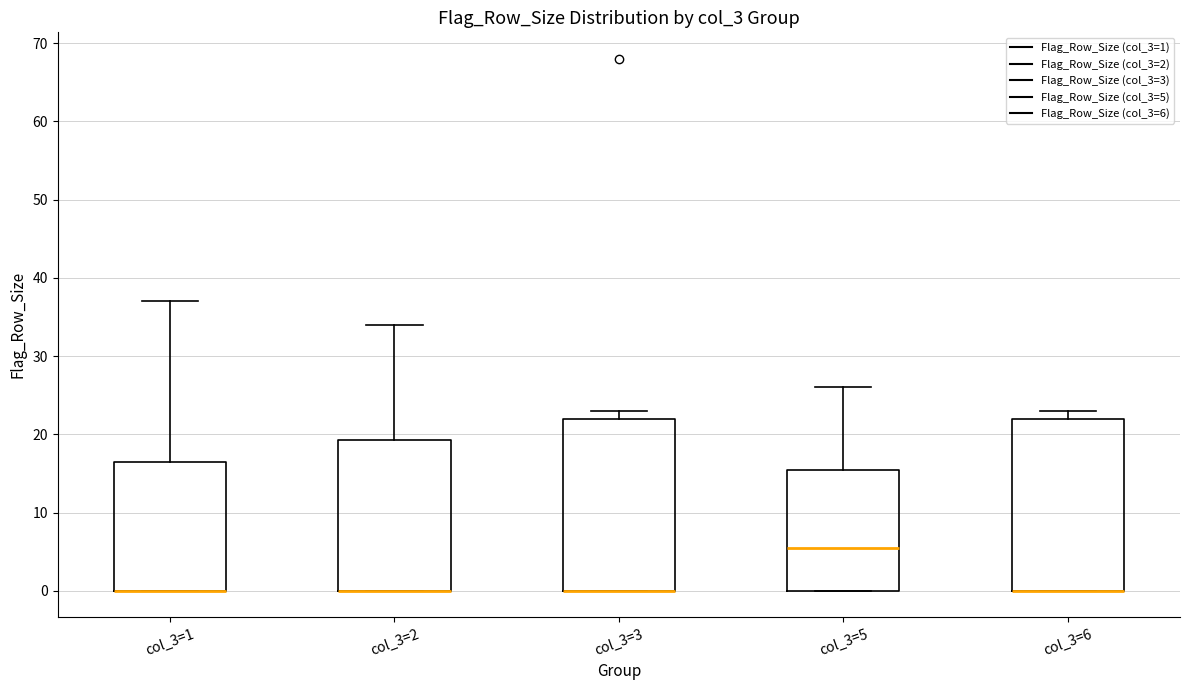

Reading left to right, transcribe this box plot: for each box, give where its median line is, the range the box spans, and where its two whiskers end, as read against the y-axis. The values are not printed on the chart, so give them approximately, as read against the axis.

col_3=1: median 0 (drawn on the box's lower edge), box 0 to 17, whiskers 0 to 37
col_3=2: median 0 (drawn on the box's lower edge), box 0 to 19, whiskers 0 to 34
col_3=3: median 0 (drawn on the box's lower edge), box 0 to 22, whiskers 0 to 23
col_3=5: median 6, box 0 to 16, whiskers 0 to 26
col_3=6: median 0 (drawn on the box's lower edge), box 0 to 22, whiskers 0 to 23